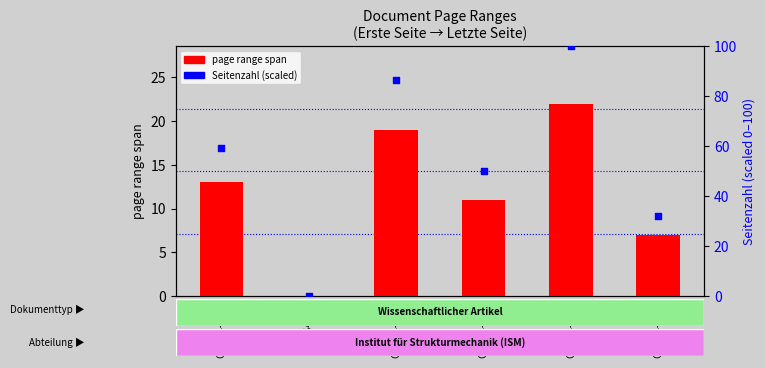

Which series has the largest total across all categories?

Seitenzahl (scaled)